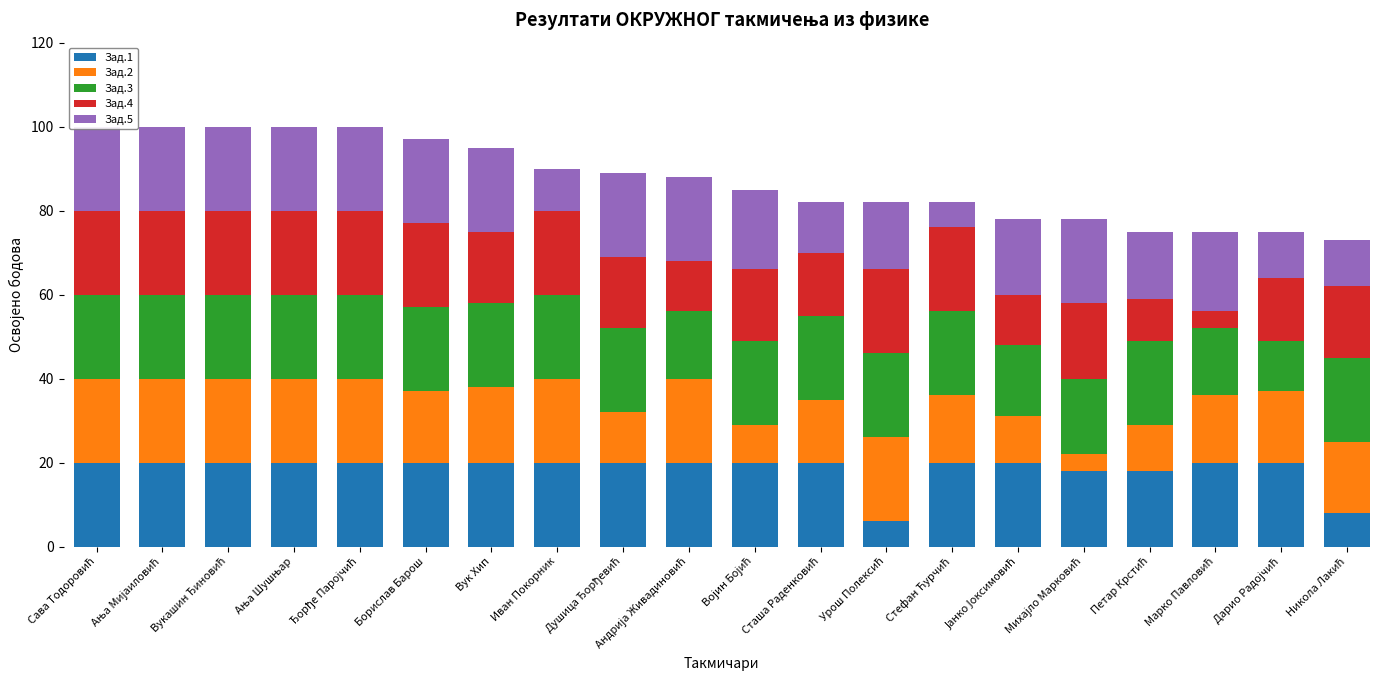

List the series in order of their peak value, highest first.

Зад.1, Зад.2, Зад.3, Зад.4, Зад.5